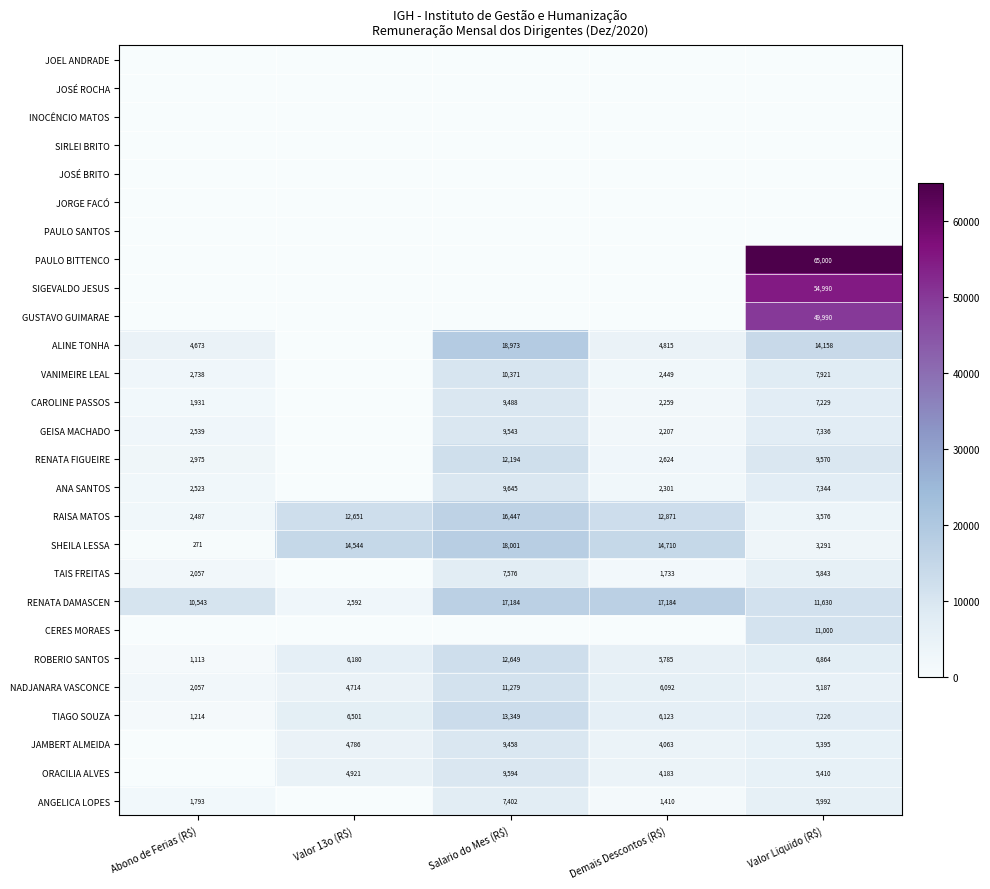

What is the approximate value of ROBERIO SANTOS at Salario do Mes (R$), to the nearest 100?

12600